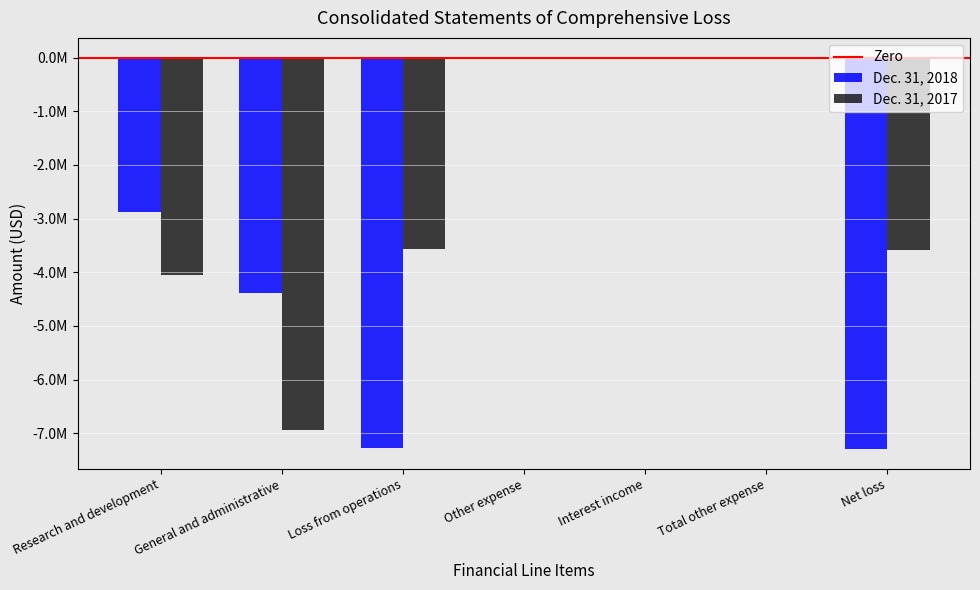

Are the bars horizontal?

No